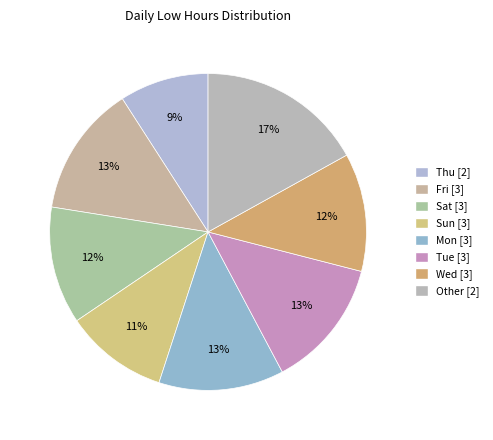

Does any single category account for the majority?

No